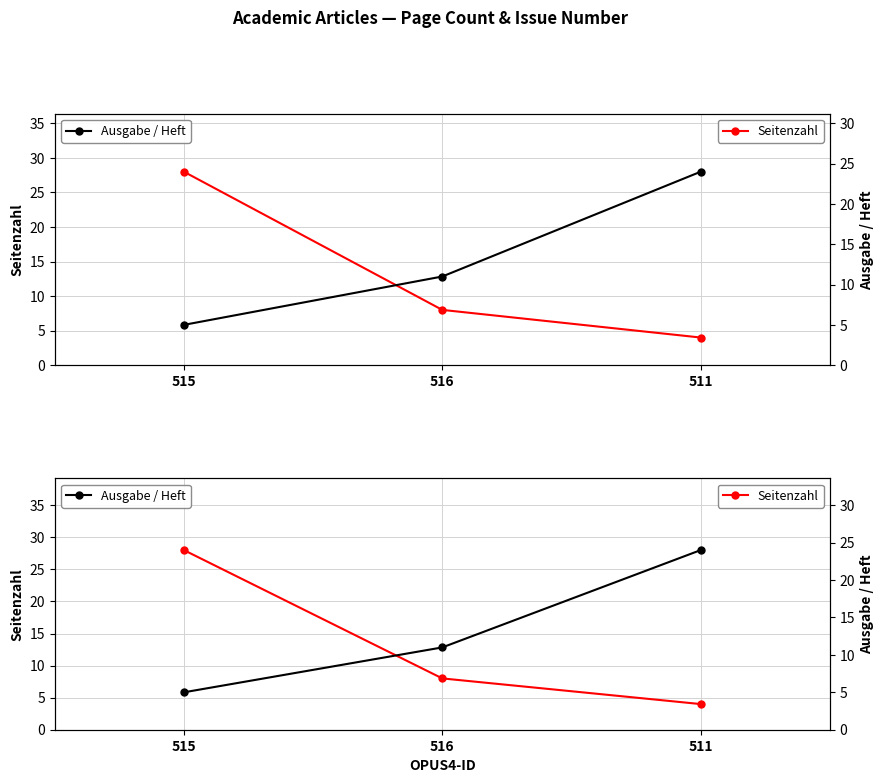

Is the value of Seitenzahl at 515 greater than the value of Ausgabe / Heft at 515?

Yes